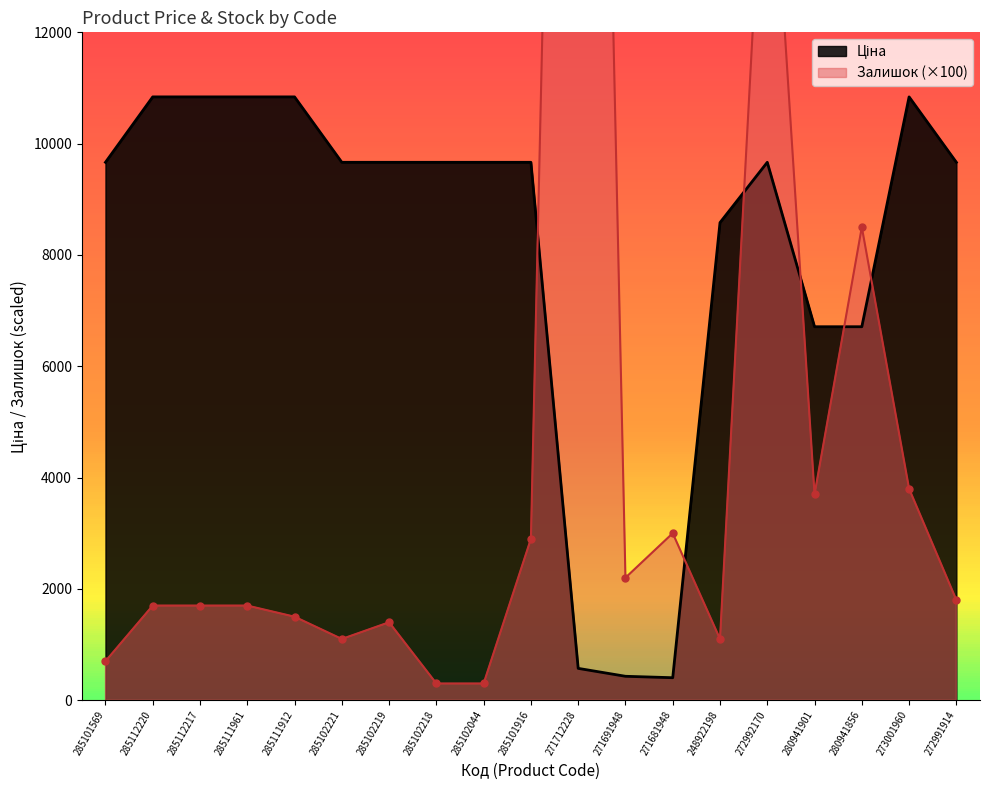

Which category has the highest value in the Залишок series?

271712228